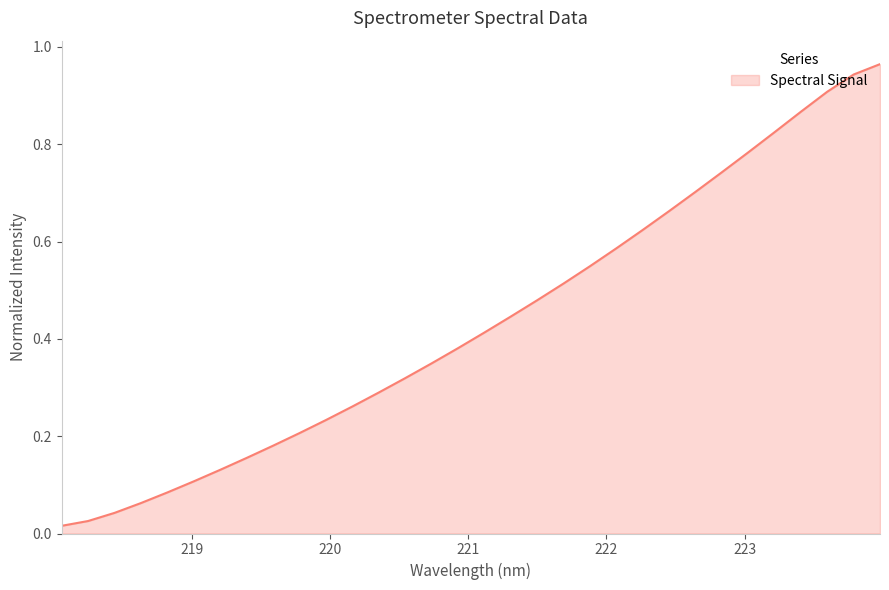

Does the chart display data point markers on the line(s)?

No